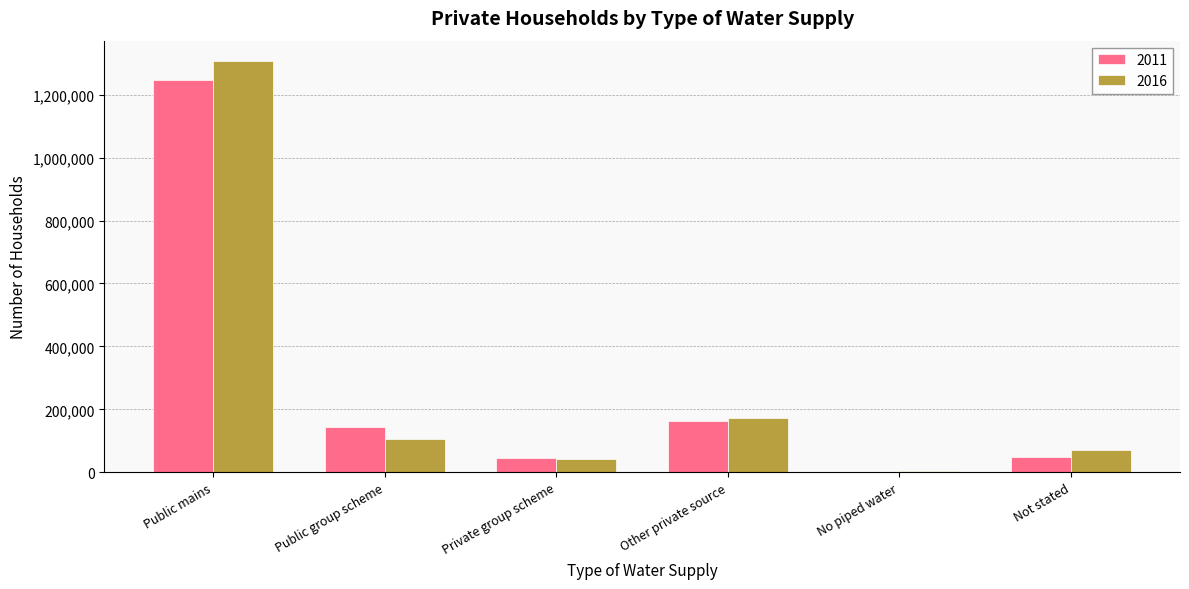

What is the maximum value shown in the chart?

1306678